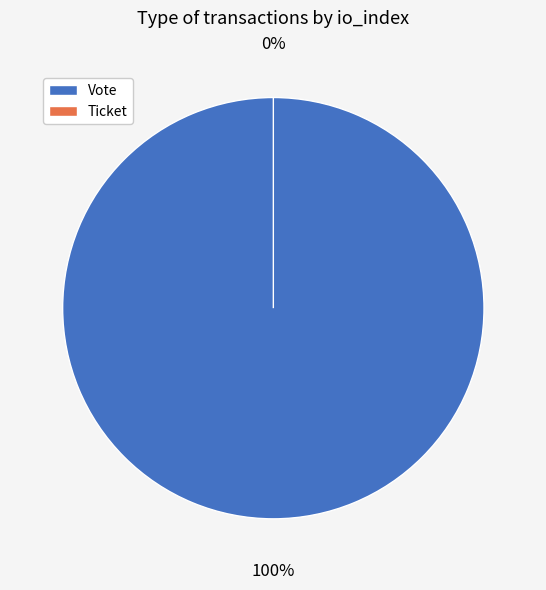

Is the sum of Vote and Ticket greater than half?

Yes